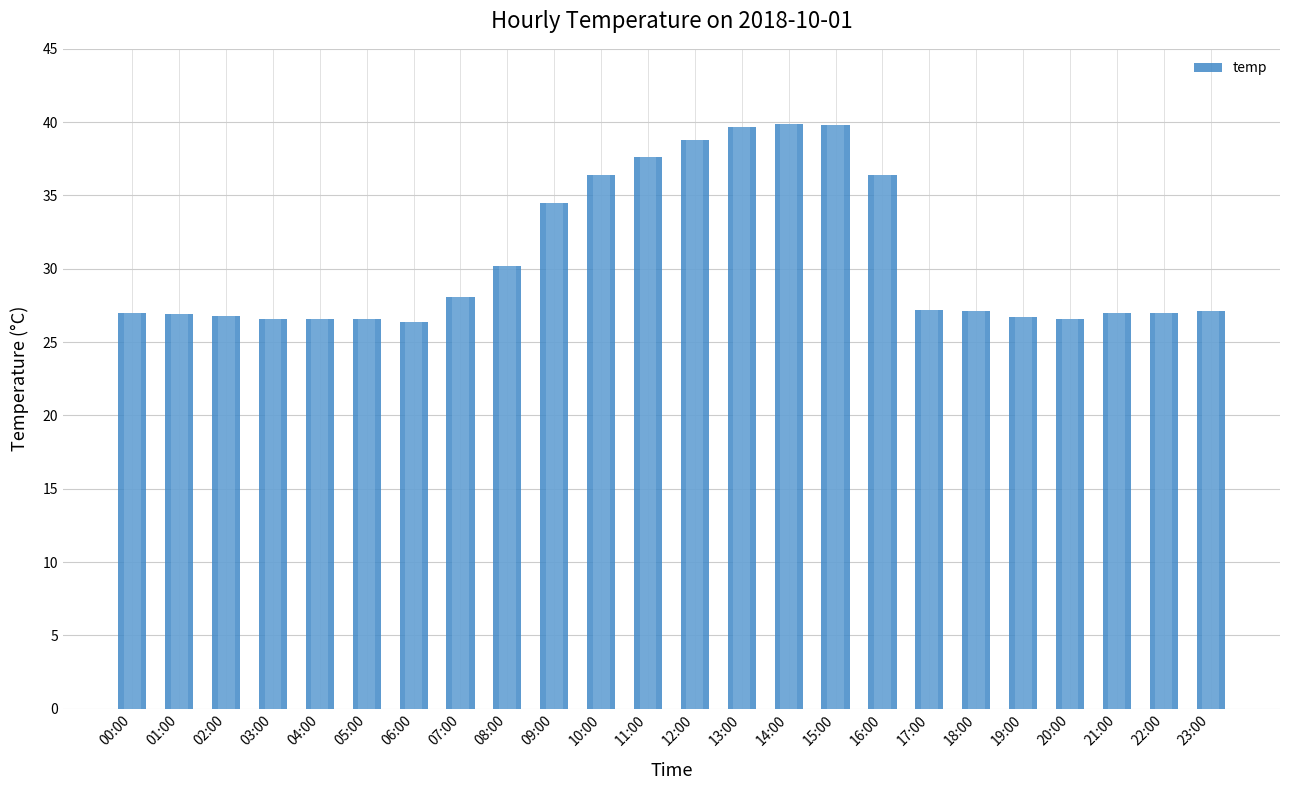

Reading left to right, transcribe all the data shown in this chart.

00:00=27.0	01:00=26.9	02:00=26.8	03:00=26.6	04:00=26.6	05:00=26.6	06:00=26.4	07:00=28.1	08:00=30.2	09:00=34.5	10:00=36.4	11:00=37.6	12:00=38.8	13:00=39.7	14:00=39.9	15:00=39.8	16:00=36.4	17:00=27.2	18:00=27.1	19:00=26.7	20:00=26.6	21:00=27.0	22:00=27.0	23:00=27.1